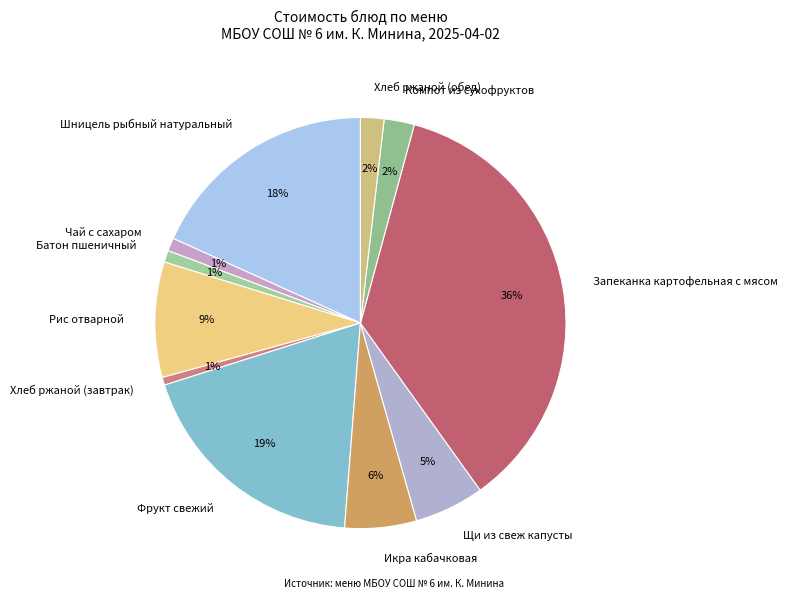

The Шницель рыбный натуральный slice represents 18% of the pie. True or false?

True